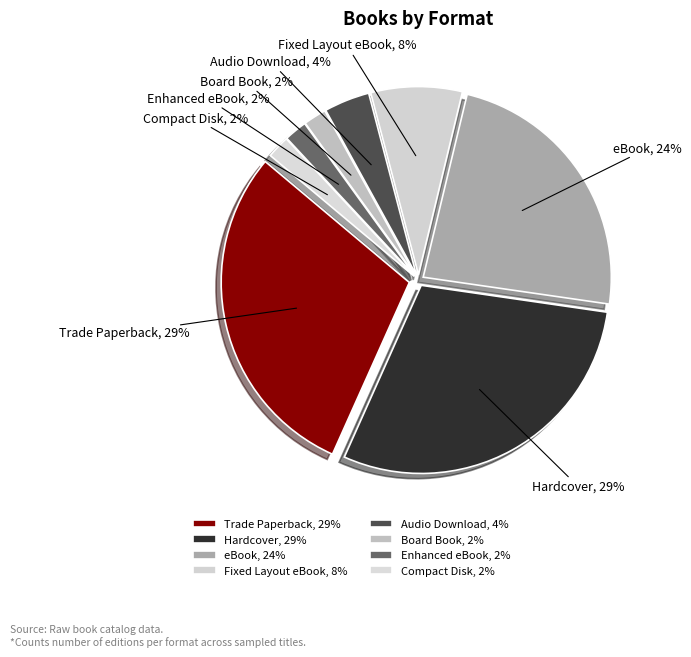

Combined, do Enhanced eBook and Trade Paperback (other) account for over 50%?

No